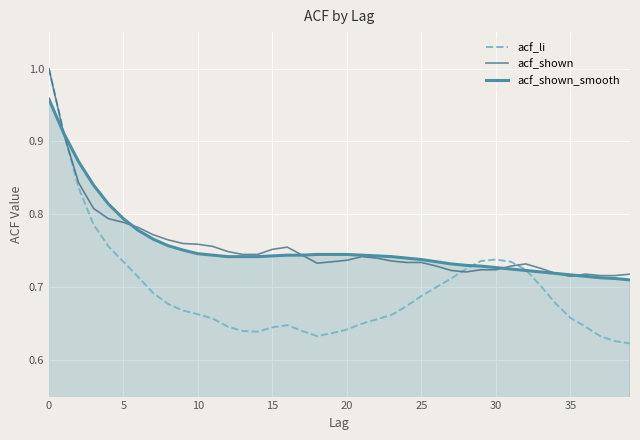

Which series has the widest spread of values?

acf_li